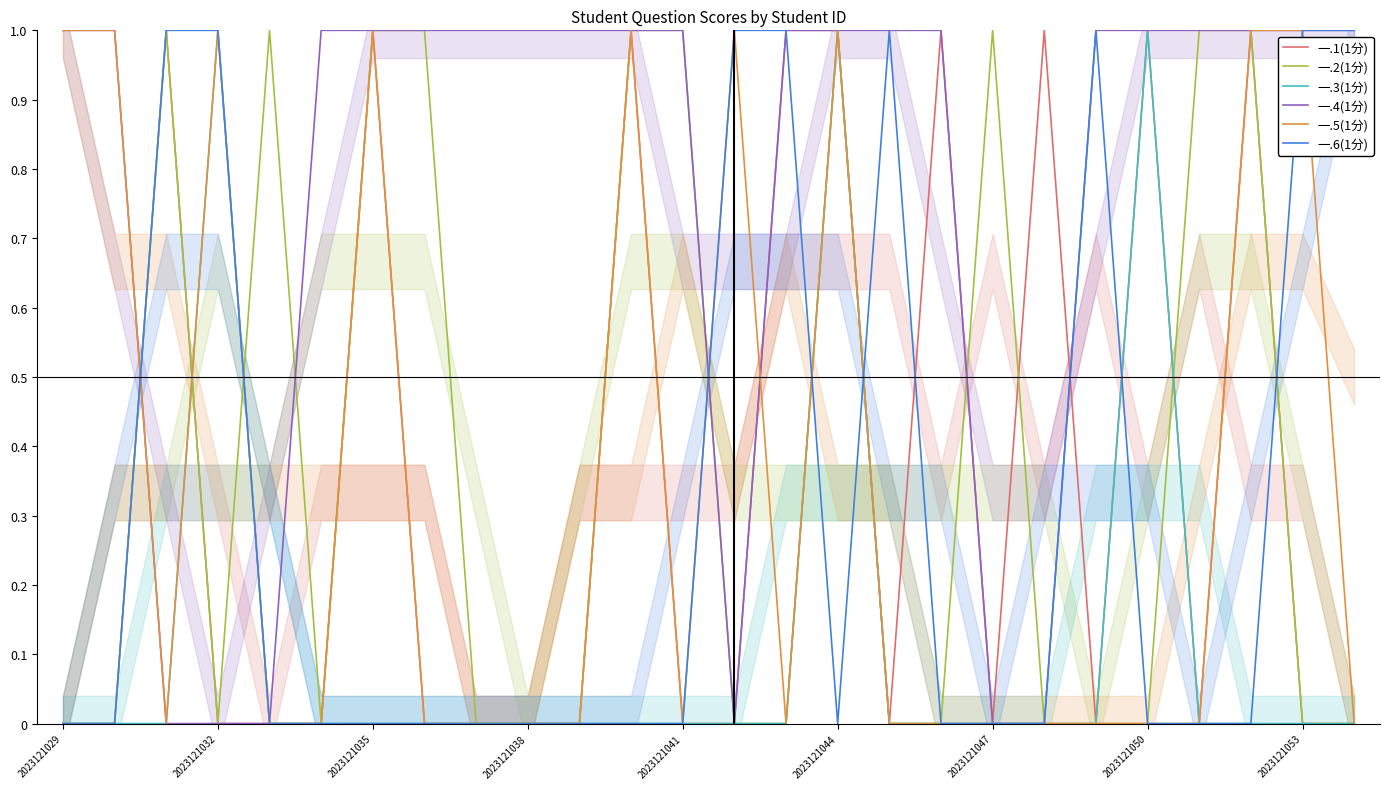

Is this an area chart (filled region under the line)?

No